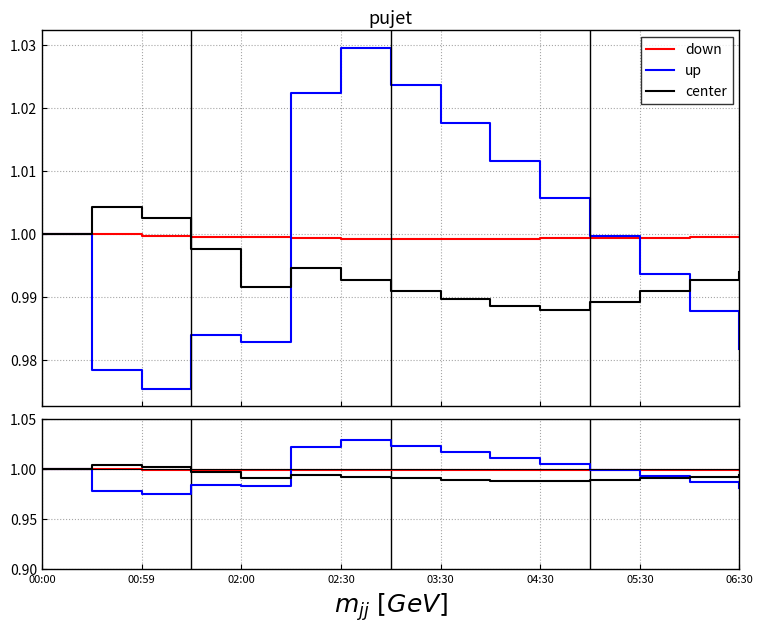

Which series has the widest spread of values?

up